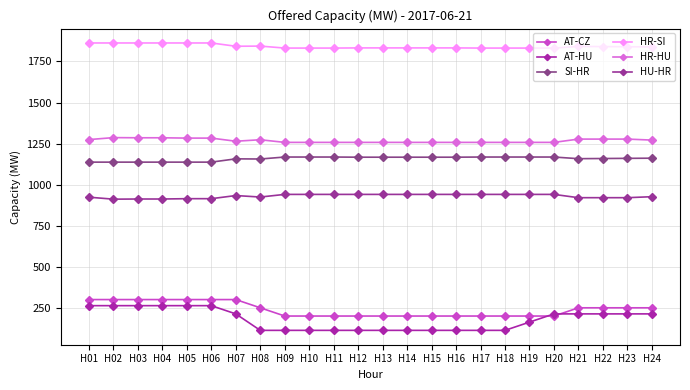

Which series has the largest total across all categories?

HR-SI